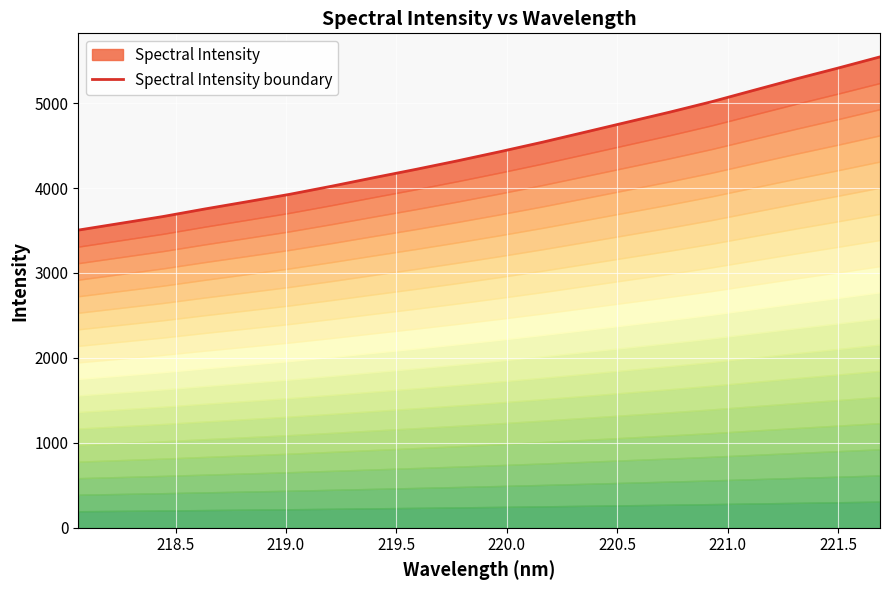

Reading right to left, transcribe all the data shown in this chart.

5544.3	5411.8	5283.5	5149.8	5015.3	4891.9	4774.7	4657.0	4540.0	4429.1	4322.1	4220.1	4121.8	4021.4	3925.3	3838.8	3753.7	3663.8	3584.2	3504.7